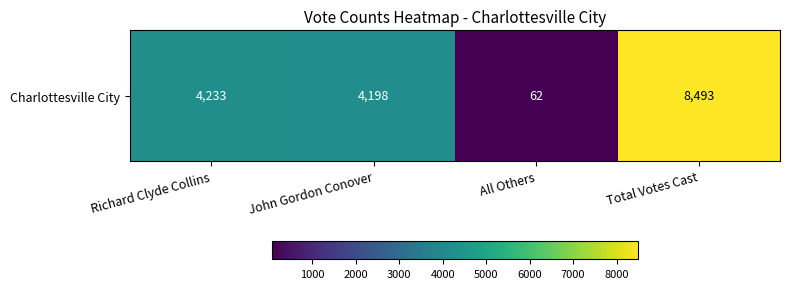

List the labels in order of value, largest first.

Total Votes Cast, Richard Clyde Collins, John Gordon Conover, All Others